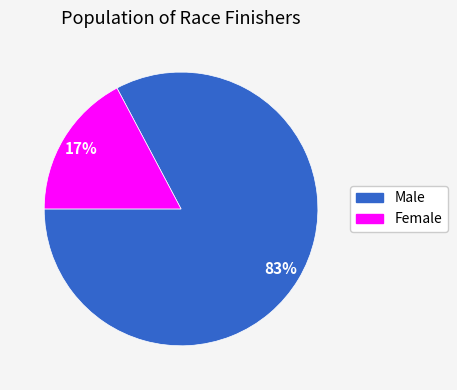

What is the majority slice?

Male